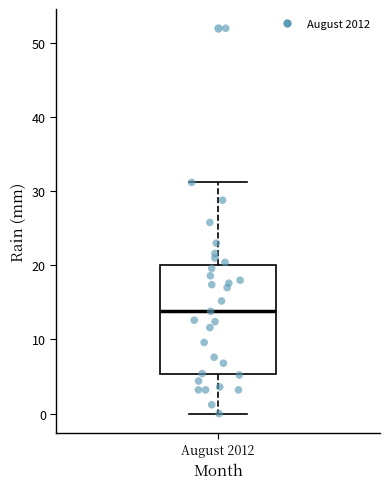

Read this box plot against the y-axis: the position of the median line, the range covered by the box, and the ends of both whiskers. The values are not printed on the chart, so give them approximately, as read against the axis.

median 14, box 5 to 20, whiskers 0 to 31